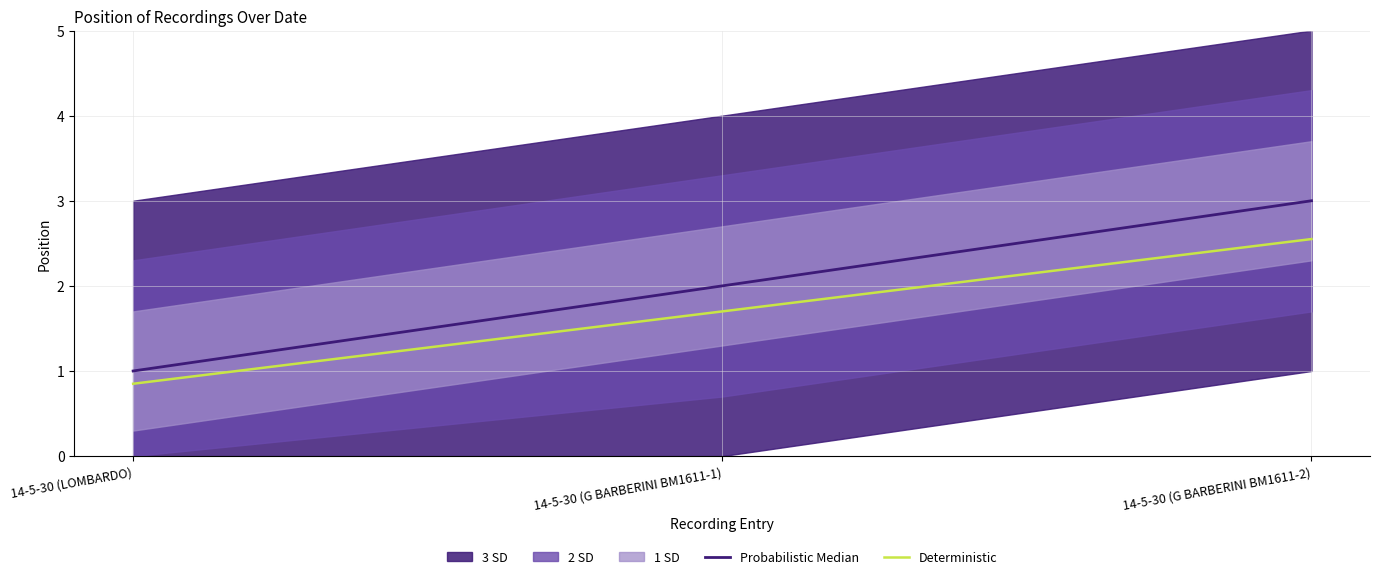

Reading left to right, list all the values displayed in this chart.

Probabilistic Median: 14-5-30 (LOMBARDO)=1.0	14-5-30 (G BARBERINI BM1611-1)=2.0	14-5-30 (G BARBERINI BM1611-2)=3.0
Deterministic: 14-5-30 (LOMBARDO)=0.8	14-5-30 (G BARBERINI BM1611-1)=1.7	14-5-30 (G BARBERINI BM1611-2)=2.5